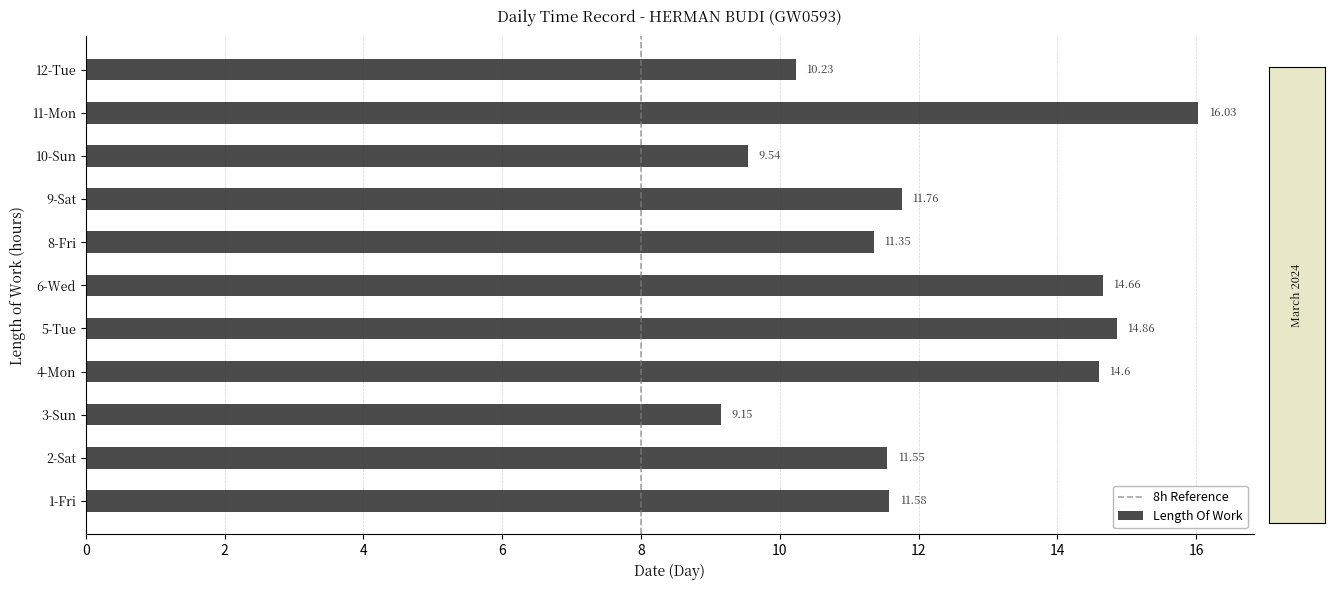

Rank the categories by value from highest to lowest.

11-Mon, 5-Tue, 6-Wed, 4-Mon, 9-Sat, 1-Fri, 2-Sat, 8-Fri, 12-Tue, 10-Sun, 3-Sun